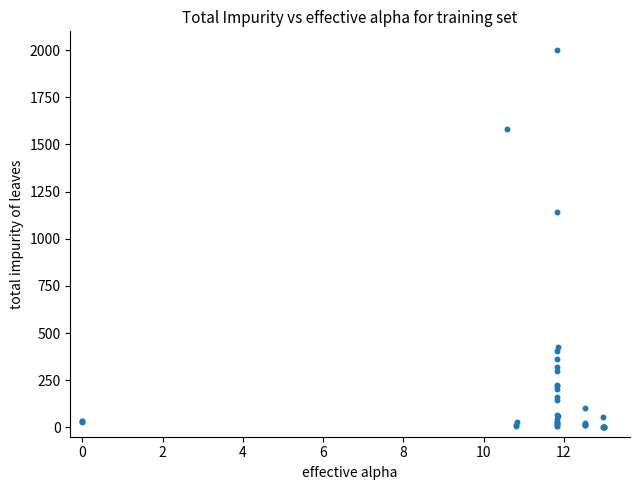

What Y value in the scatter plot is closest to 1000?

1139.6